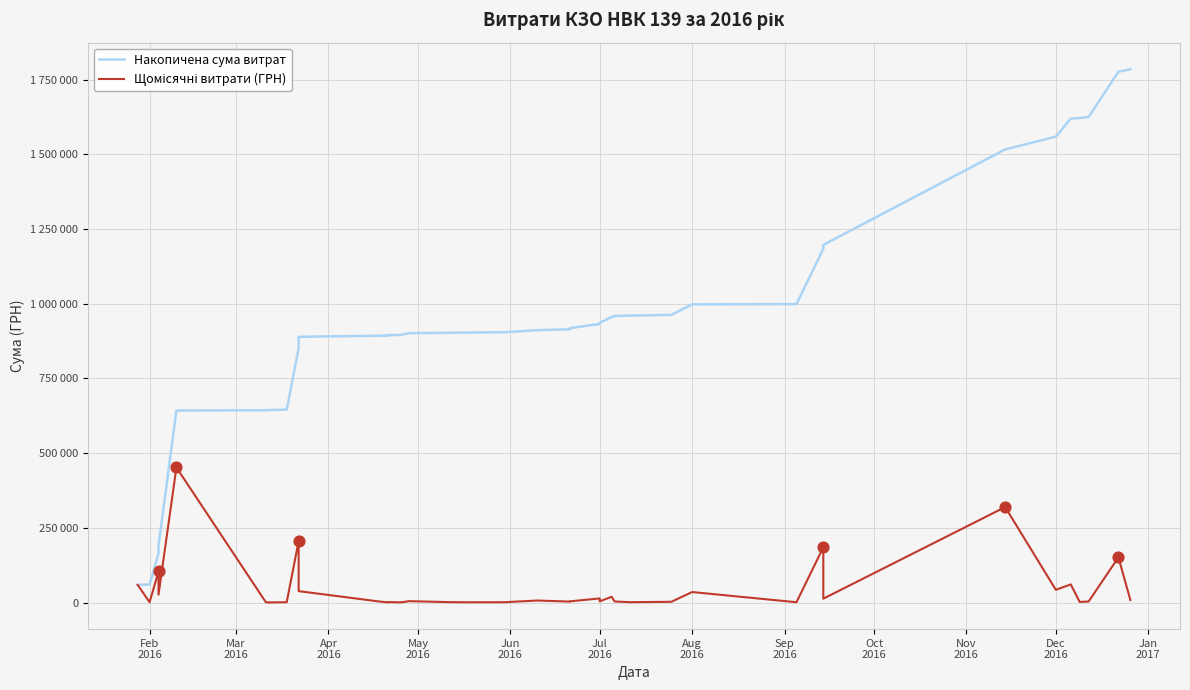

At how many categories does at least one series exceed 461347?

36